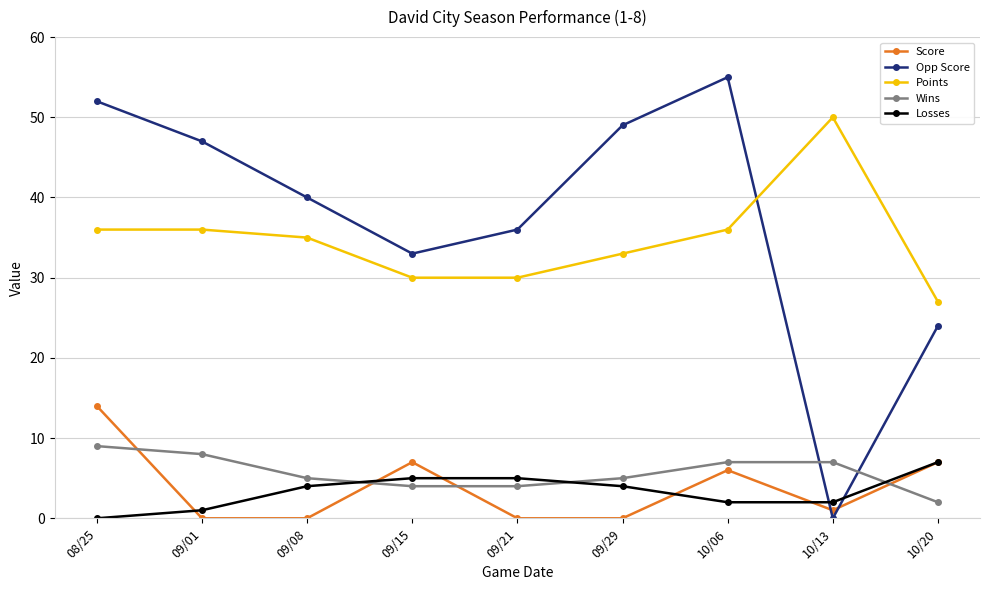

How many positive values does the Losses series have?

8